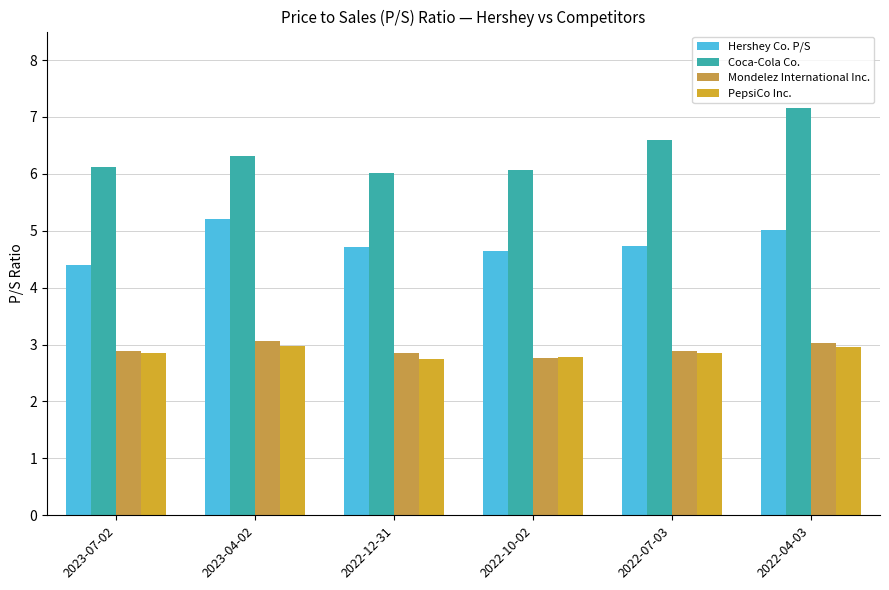

Reading left to right, extract all data points from this chart.

Hershey Co. P/S: 4.4	5.2	4.7	4.7	4.7	5.0
Coca-Cola Co.: 6.1	6.3	6.0	6.1	6.6	7.2
Mondelez International Inc.: 2.9	3.1	2.9	2.8	2.9	3.0
PepsiCo Inc.: 2.9	3.0	2.8	2.8	2.9	3.0